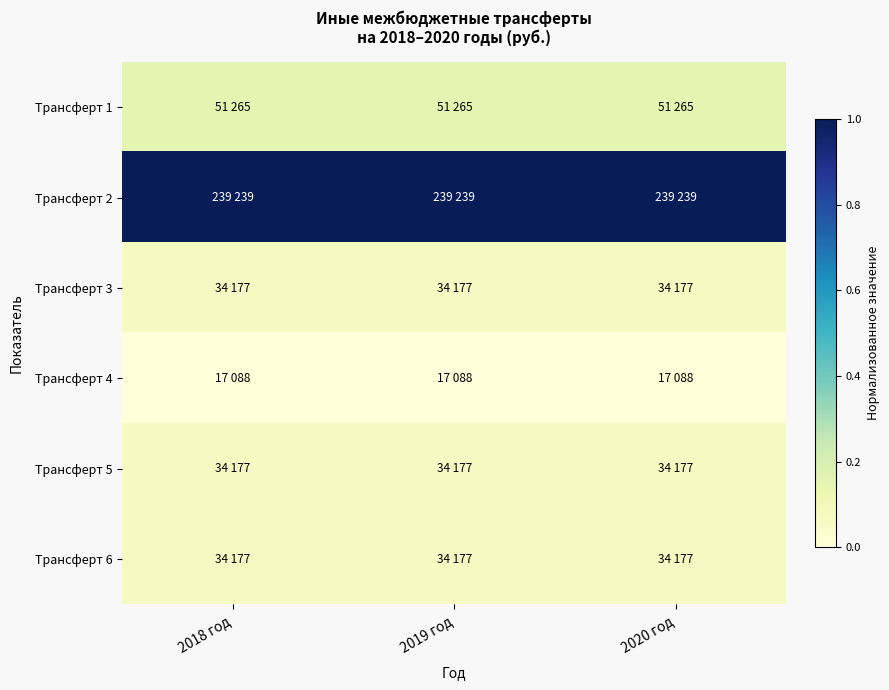

What is the total value across all series at 2018 год?

1.4